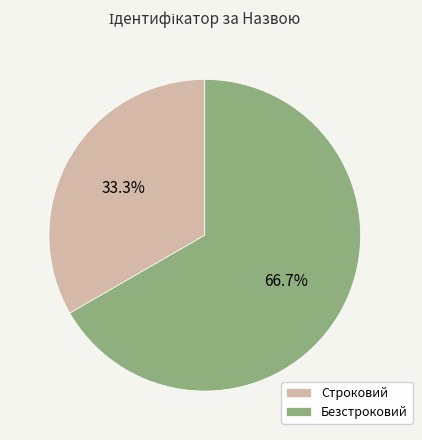

Is it true that Безстроковий is 72% of the pie?

False